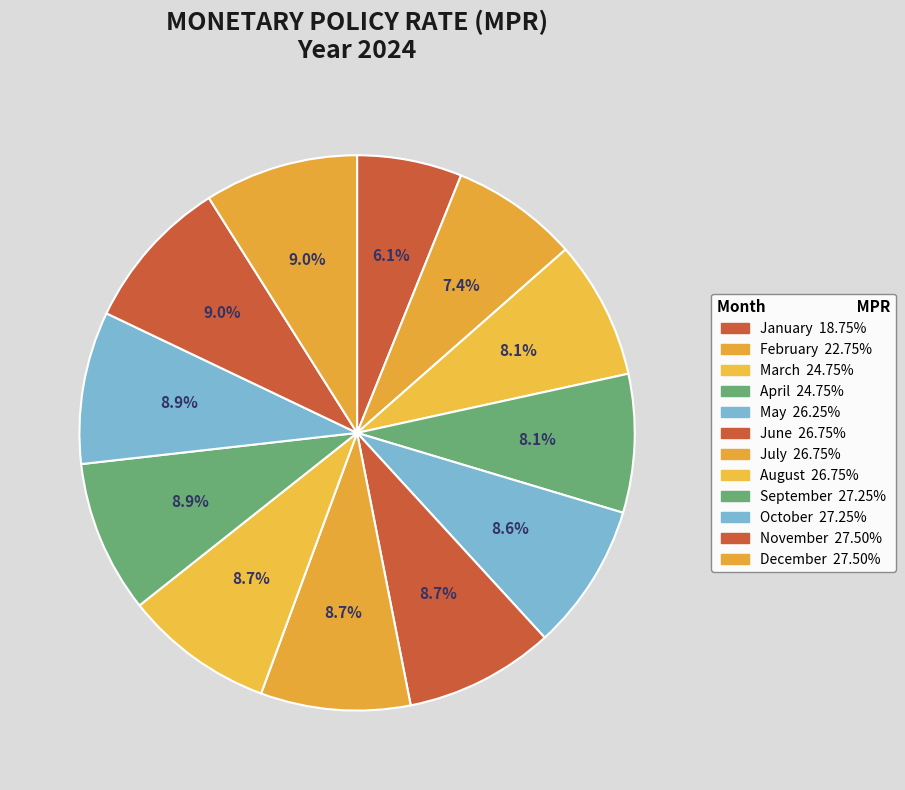

What is the ratio of the value at May to the value at October?

1.0